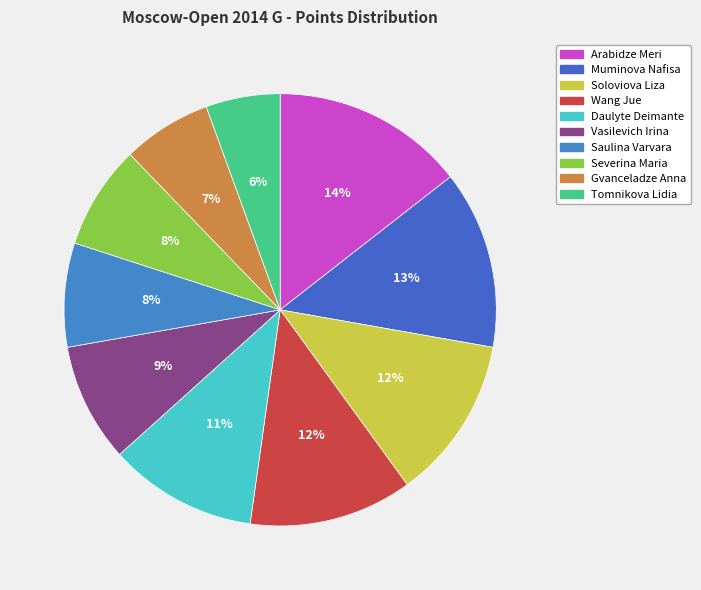

To the nearest percent, what portion does Vasilevich Irina represent?

9%